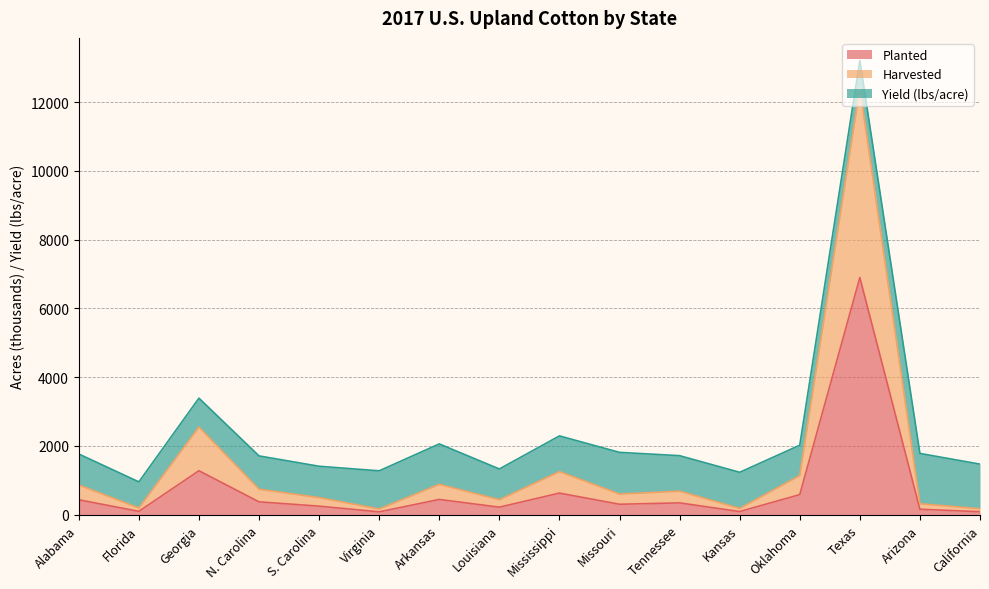

At which label is Planted closest to 3492?

Georgia